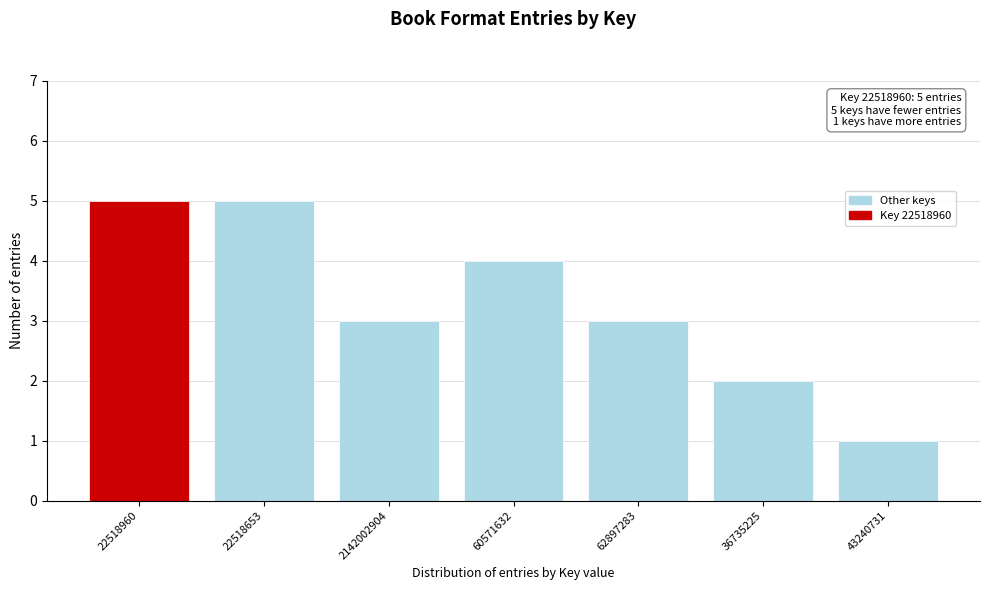

Reading left to right, list all the values displayed in this chart.

22518960=5	22518653=5	2142002904=3	60571632=4	62897283=3	36735225=2	43240731=1